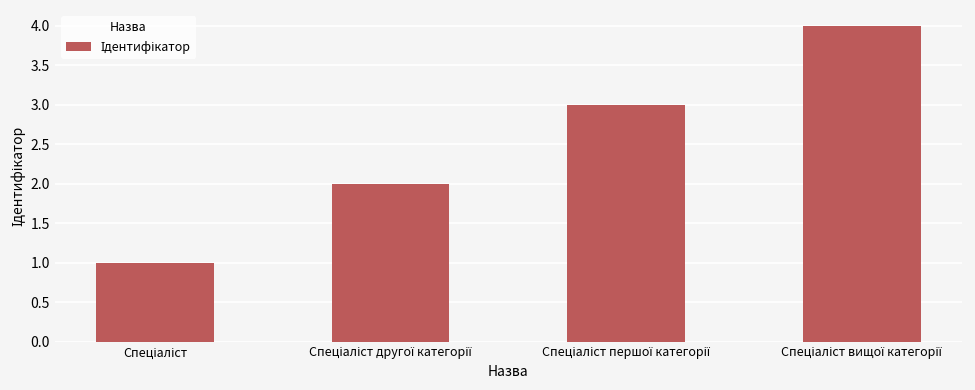

What is the difference between the maximum and minimum values?

3